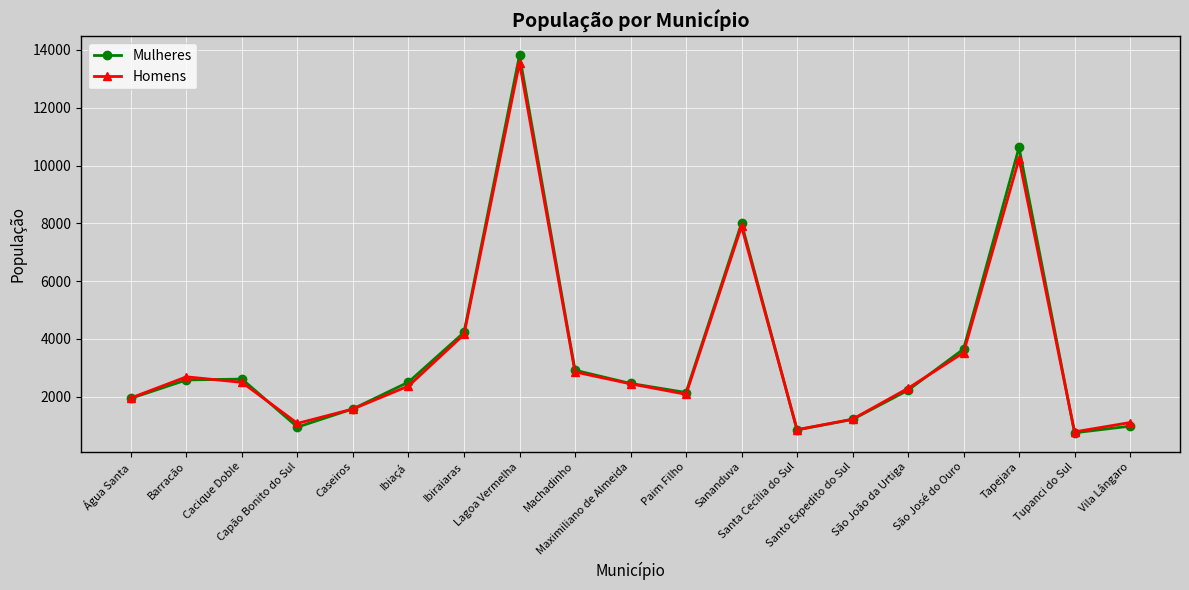

What is the value of the Homens point at the 14th from the left?

1219